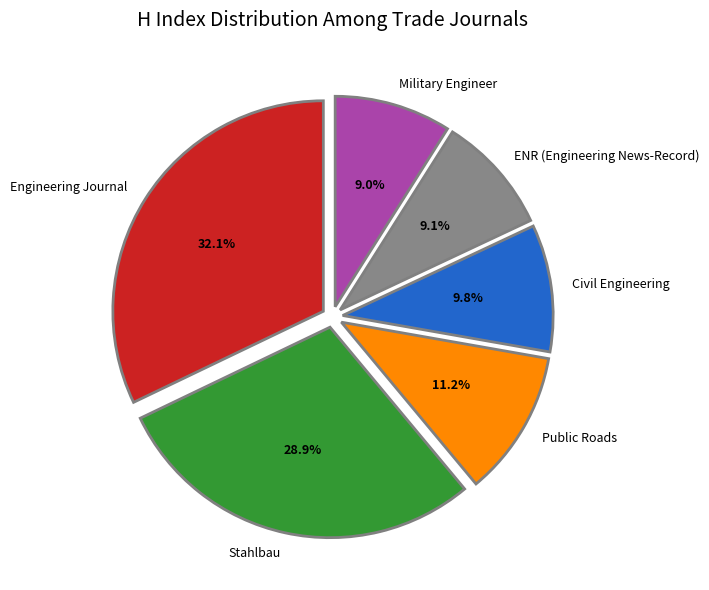

Does Stahlbau represent more than half of the total?

No